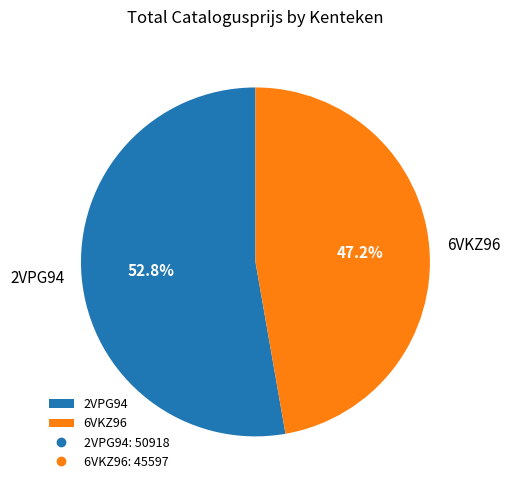

What is the ratio of the value at 6VKZ96 to the value at 2VPG94?

0.9